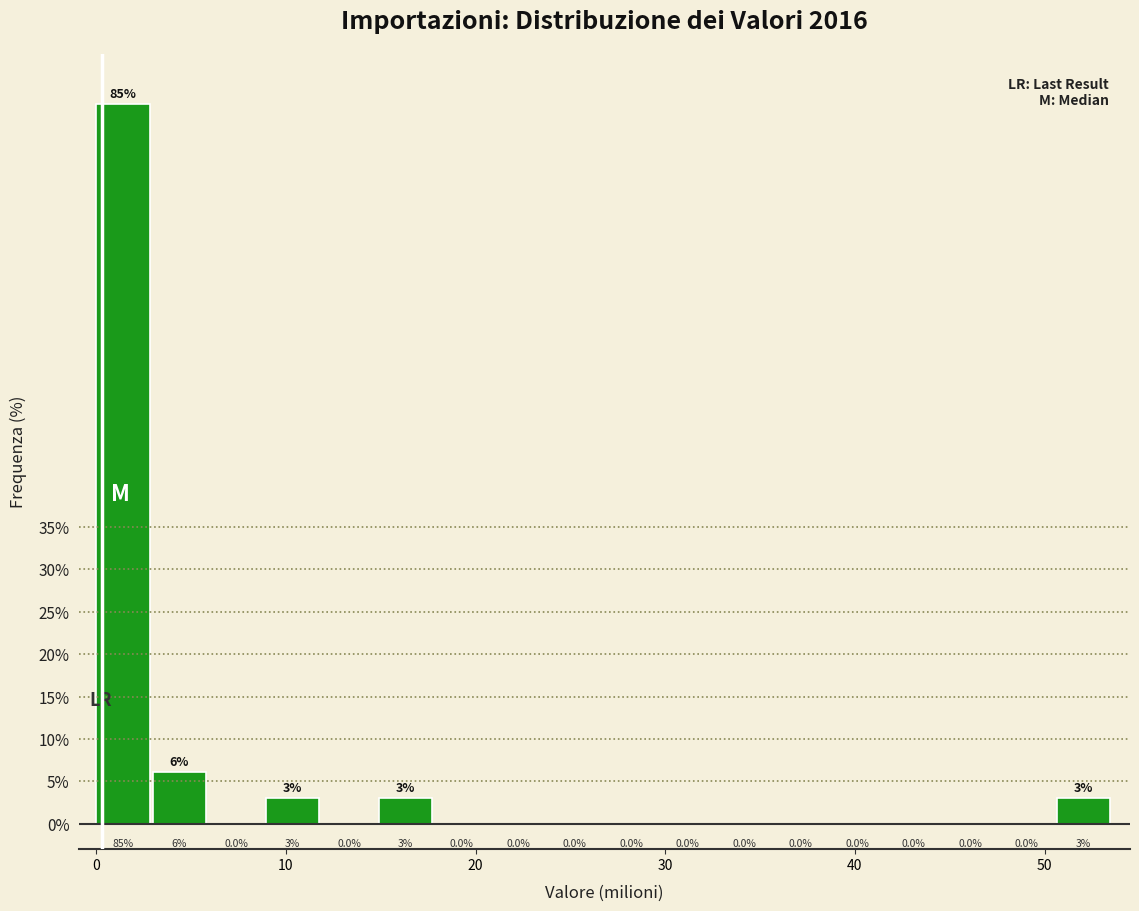

Read against the x-axis, roughly where is the centre of the tallest bar?

1